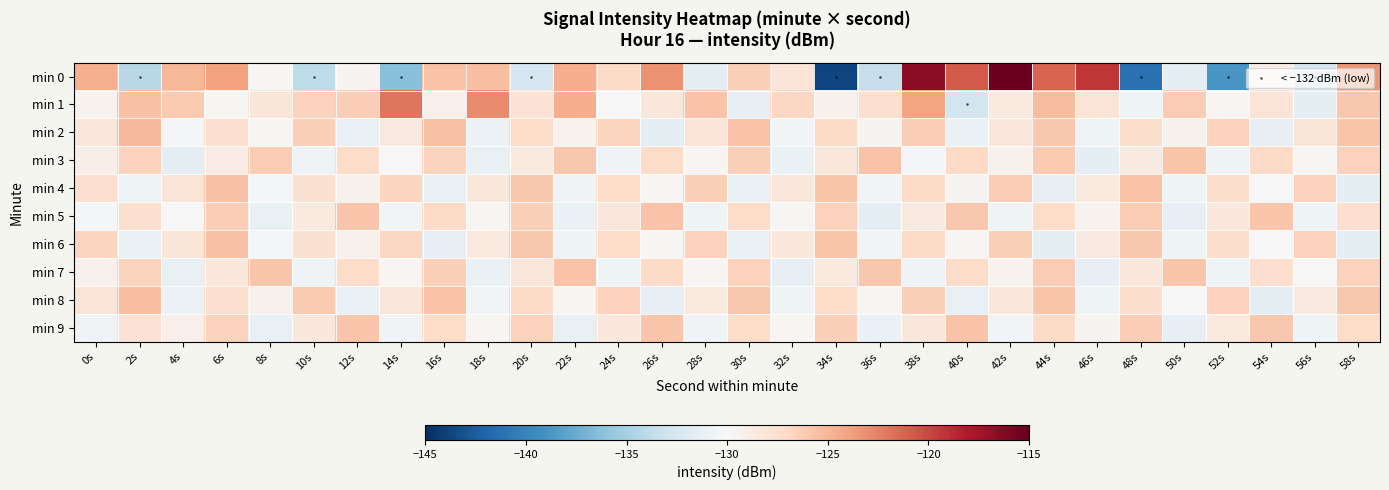

Reading left to right, list all the values displayed in this chart.

0: 0s=-124.6	2s=-134.1	4s=-125.0	6s=-124.0	8s=-129.8	10s=-133.8	12s=-129.6	14s=-136.2	16s=-125.7	18s=-125.5	20s=-132.5	22s=-124.6	24s=-127.1	26s=-123.3	28s=-131.4	30s=-126.4	32s=-128.0	34s=-143.8	36s=-133.5	38s=-116.6	40s=-120.8	42s=-115.3	44s=-121.3	46s=-119.3	48s=-141.2	50s=-131.4	52s=-138.8	54s=-129.2	56s=-132.4	58s=-123.4
1: 0s=-129.5	2s=-125.6	4s=-126.1	6s=-129.8	8s=-128.2	10s=-126.5	12s=-126.3	14s=-121.9	16s=-129.3	18s=-122.9	20s=-127.8	22s=-124.5	24s=-130.1	26s=-128.3	28s=-125.7	30s=-131.2	32s=-126.9	34s=-129.4	36s=-127.6	38s=-124.1	40s=-132.8	42s=-128.5	44s=-125.3	46s=-127.9	48s=-130.6	50s=-126.2	52s=-129.7	54s=-128.1	56s=-131.5	58s=-125.9
2: 0s=-128.3	2s=-125.1	4s=-130.2	6s=-127.5	8s=-129.8	10s=-126.4	12s=-131.1	14s=-128.7	16s=-125.6	18s=-130.9	20s=-127.2	22s=-129.5	24s=-126.8	26s=-131.3	28s=-128.0	30s=-125.7	32s=-130.4	34s=-127.1	36s=-129.6	38s=-126.3	40s=-131.0	42s=-128.4	44s=-125.9	46s=-130.7	48s=-127.4	50s=-129.3	52s=-126.6	54s=-131.2	56s=-128.2	58s=-125.8
3: 0s=-129.1	2s=-126.5	4s=-131.4	6s=-128.8	8s=-126.2	10s=-130.8	12s=-127.3	14s=-129.9	16s=-126.7	18s=-131.1	20s=-128.5	22s=-125.9	24s=-130.5	26s=-127.2	28s=-129.7	30s=-126.4	32s=-131.0	34s=-128.3	36s=-125.7	38s=-130.3	40s=-127.0	42s=-129.4	44s=-126.1	46s=-131.3	48s=-128.6	50s=-125.8	52s=-130.6	54s=-127.1	56s=-129.8	58s=-126.5
4: 0s=-127.5	2s=-130.8	4s=-128.1	6s=-125.6	8s=-130.2	10s=-127.7	12s=-129.3	14s=-126.8	16s=-131.1	18s=-128.4	20s=-125.9	22s=-130.5	24s=-127.2	26s=-129.7	28s=-126.4	30s=-131.0	32s=-128.3	34s=-125.8	36s=-130.4	38s=-127.1	40s=-129.6	42s=-126.3	44s=-131.2	46s=-128.5	48s=-125.7	50s=-130.7	52s=-127.4	54s=-129.9	56s=-126.6	58s=-131.3
5: 0s=-130.2	2s=-127.6	4s=-129.9	6s=-126.3	8s=-131.1	10s=-128.5	12s=-125.8	14s=-130.4	16s=-127.1	18s=-129.7	20s=-126.4	22s=-131.0	24s=-128.3	26s=-125.7	28s=-130.6	30s=-127.2	32s=-129.8	34s=-126.5	36s=-131.3	38s=-128.6	40s=-125.9	42s=-130.5	44s=-127.3	46s=-129.5	48s=-126.2	50s=-131.2	52s=-128.4	54s=-125.8	56s=-130.7	58s=-127.5
6: 0s=-126.8	2s=-131.0	4s=-128.2	6s=-125.6	8s=-130.3	10s=-127.7	12s=-129.4	14s=-126.9	16s=-131.2	18s=-128.5	20s=-126.0	22s=-130.6	24s=-127.3	26s=-129.8	28s=-126.5	30s=-131.1	32s=-128.4	34s=-125.8	36s=-130.4	38s=-127.1	40s=-129.7	42s=-126.4	44s=-131.3	46s=-128.6	48s=-125.9	50s=-130.7	52s=-127.4	54s=-129.9	56s=-126.6	58s=-131.4
7: 0s=-129.3	2s=-126.7	4s=-131.1	6s=-128.4	8s=-125.8	10s=-130.5	12s=-127.2	14s=-129.7	16s=-126.4	18s=-131.0	20s=-128.3	22s=-125.7	24s=-130.6	26s=-127.1	28s=-129.8	30s=-126.5	32s=-131.2	34s=-128.5	36s=-125.9	38s=-130.5	40s=-127.3	42s=-129.5	44s=-126.2	46s=-131.2	48s=-128.4	50s=-125.8	52s=-130.7	54s=-127.5	56s=-129.9	58s=-126.6
8: 0s=-128.1	2s=-125.5	4s=-130.9	6s=-127.6	8s=-129.4	10s=-126.1	12s=-131.0	14s=-128.3	16s=-125.7	18s=-130.4	20s=-127.1	22s=-129.8	24s=-126.5	26s=-131.2	28s=-128.5	30s=-125.9	32s=-130.6	34s=-127.3	36s=-129.7	38s=-126.4	40s=-131.1	42s=-128.4	44s=-125.8	46s=-130.7	48s=-127.4	50s=-129.9	52s=-126.6	54s=-131.3	56s=-128.6	58s=-125.9
9: 0s=-130.5	2s=-127.8	4s=-129.2	6s=-126.5	8s=-131.1	10s=-128.4	12s=-125.8	14s=-130.5	16s=-127.2	18s=-129.7	20s=-126.5	22s=-131.1	24s=-128.4	26s=-125.8	28s=-130.5	30s=-127.2	32s=-129.7	34s=-126.4	36s=-131.0	38s=-128.3	40s=-125.7	42s=-130.4	44s=-127.1	46s=-129.6	48s=-126.3	50s=-131.2	52s=-128.5	54s=-125.9	56s=-130.6	58s=-127.3